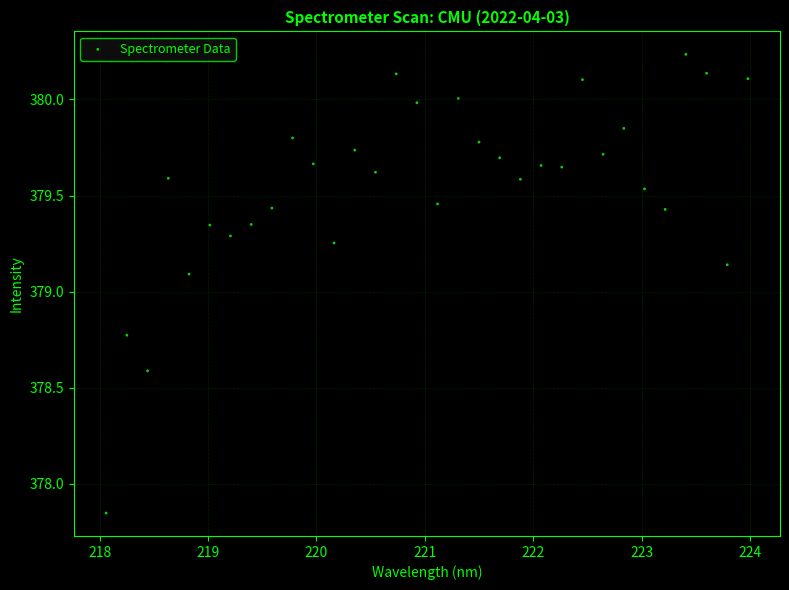

What is the range of Y values (max minus min)?

2.4